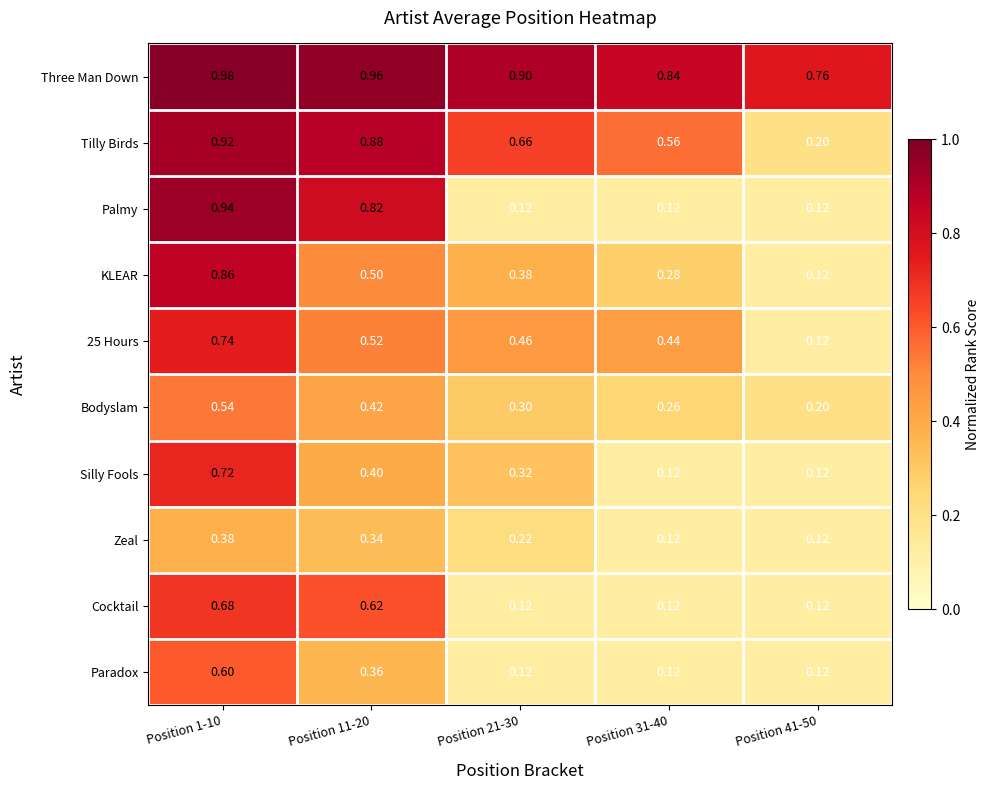

How many distinct data groups are displayed?

10